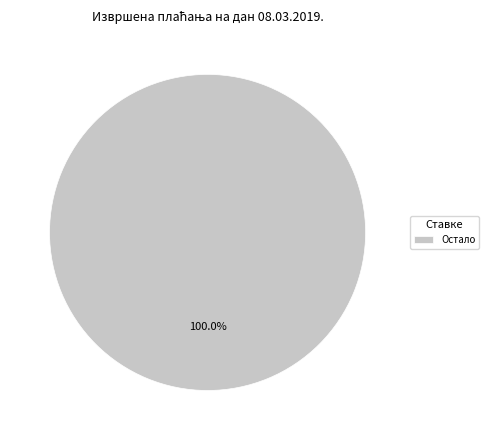

Rank the categories by value from lowest to highest.

Остало